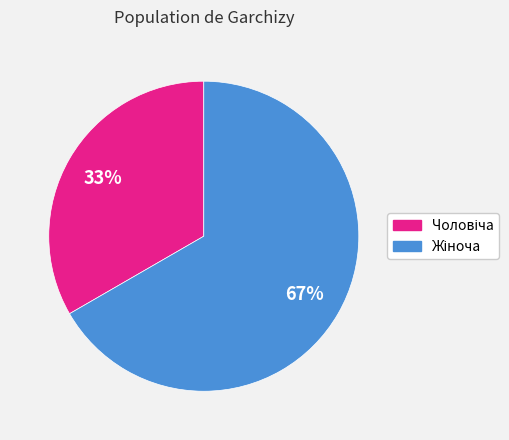

To the nearest percent, what is the average slice percentage?

50%